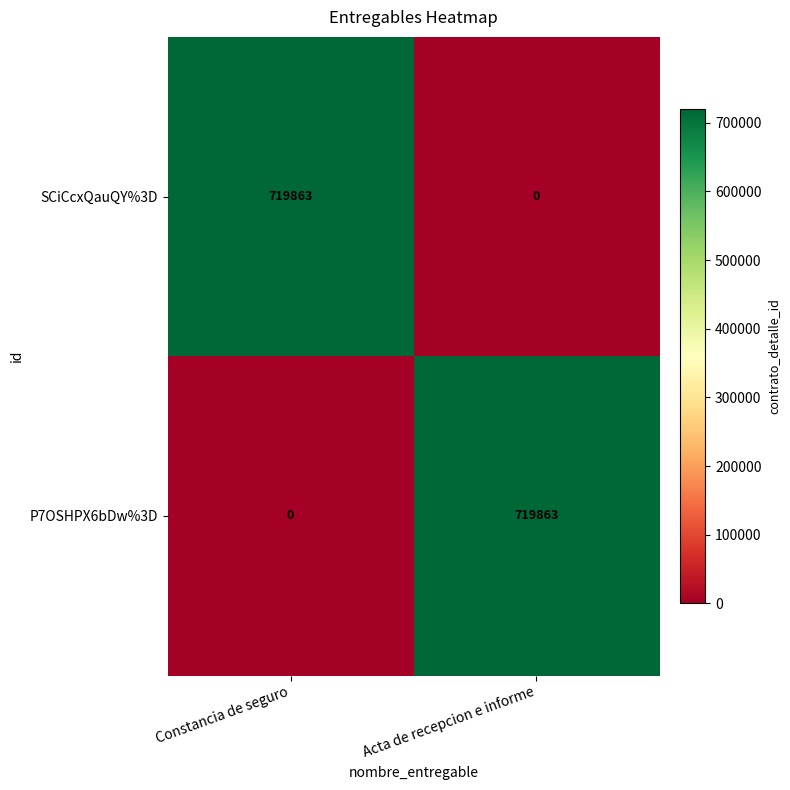

Rank the series at Constancia de seguro from highest to lowest value.

SCiCcxQauQY%3D, P7OSHPX6bDw%3D